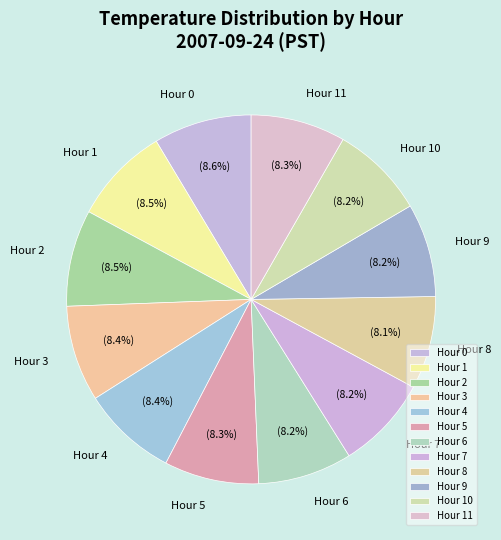

What percentage is the Hour 10 slice, to the nearest percent?

8%